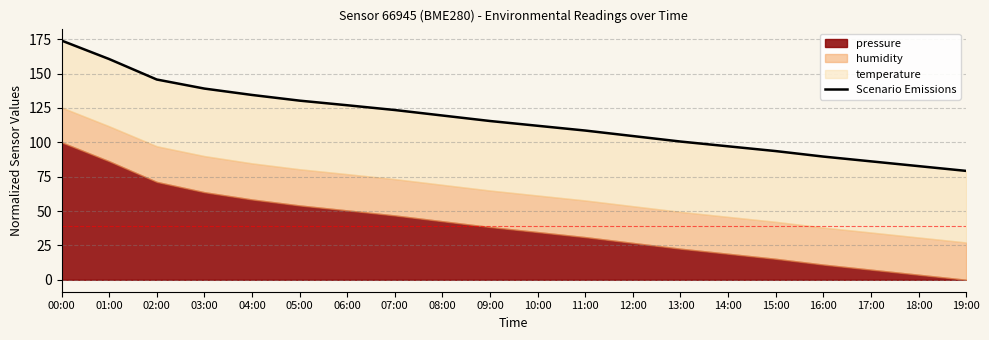

What is the greatest value displayed?

174.0